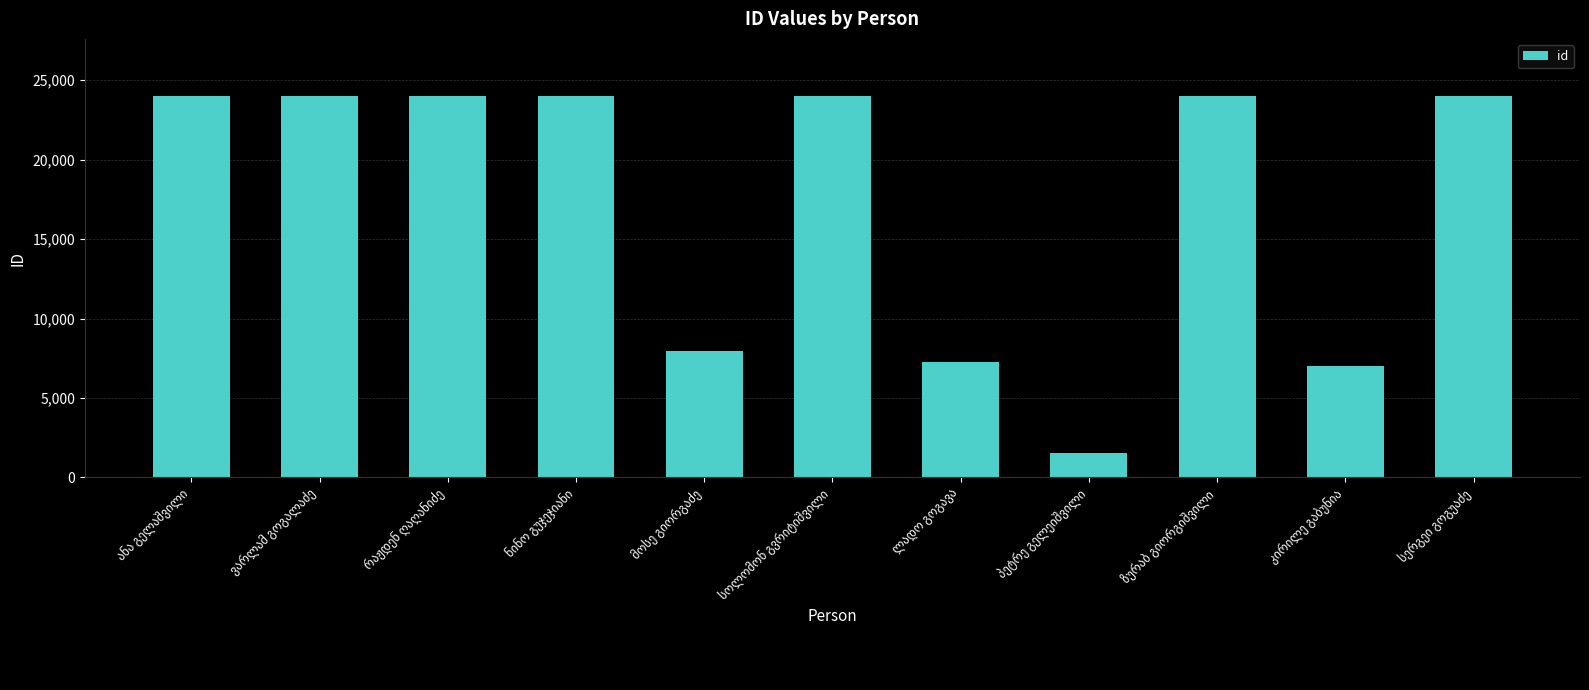

What is the value of the 8th bar from the left?

1525